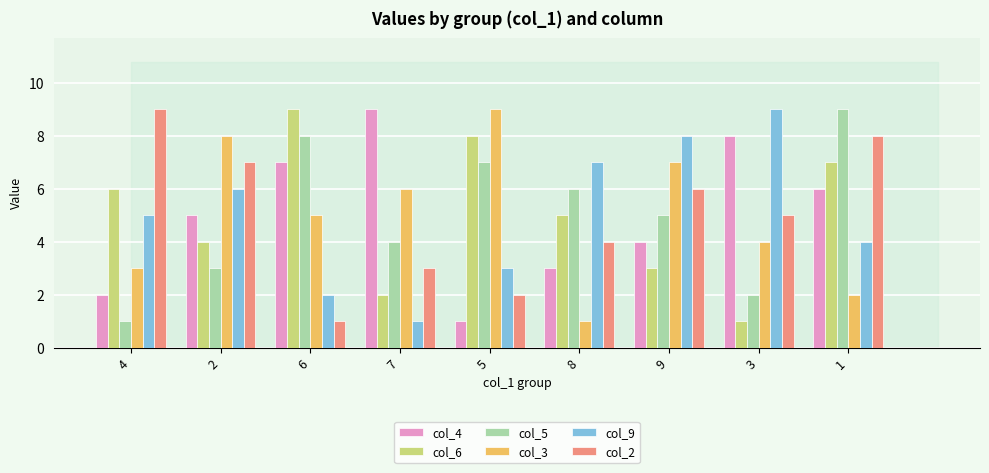

What is the lowest value of the col_5 series?

1